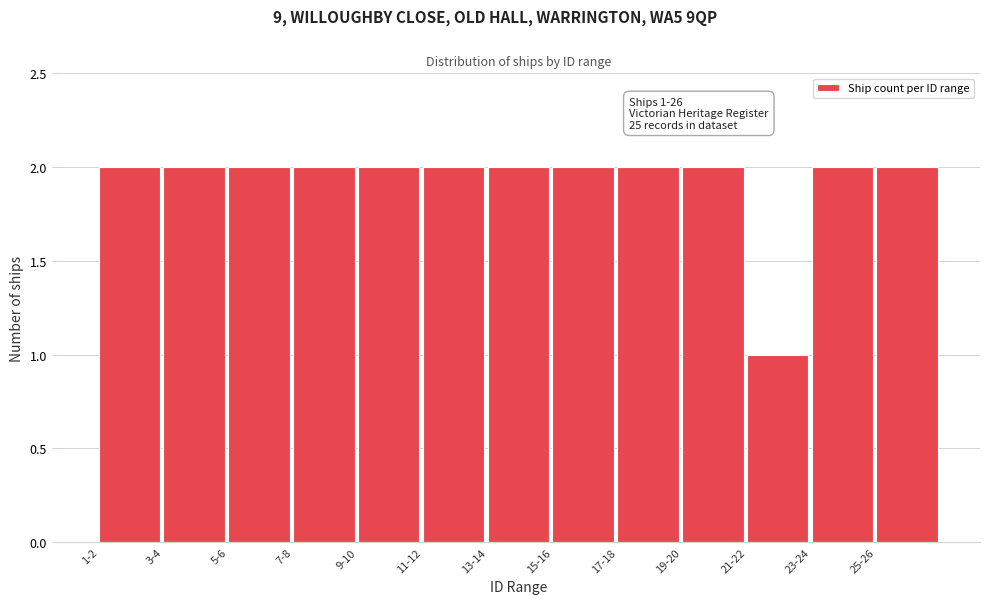

Reading left to right, transcribe all the data shown in this chart.

1-2=2	3-4=2	5-6=2	7-8=2	9-10=2	11-12=2	13-14=2	15-16=2	17-18=2	19-20=2	21-22=1	23-24=2	25-26=2